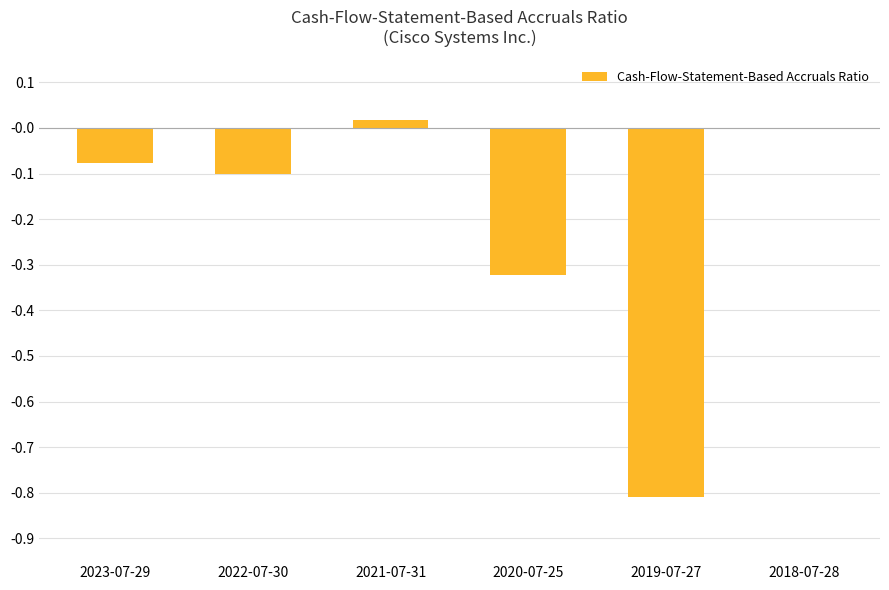

True or false: the data shows -1.1 at 2019-07-27.

False